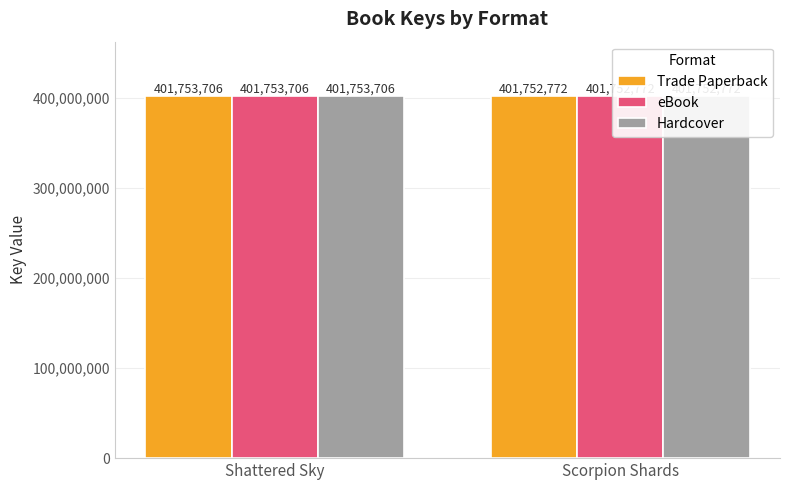

How many eBook values are between 401752772 and 401753706?

2